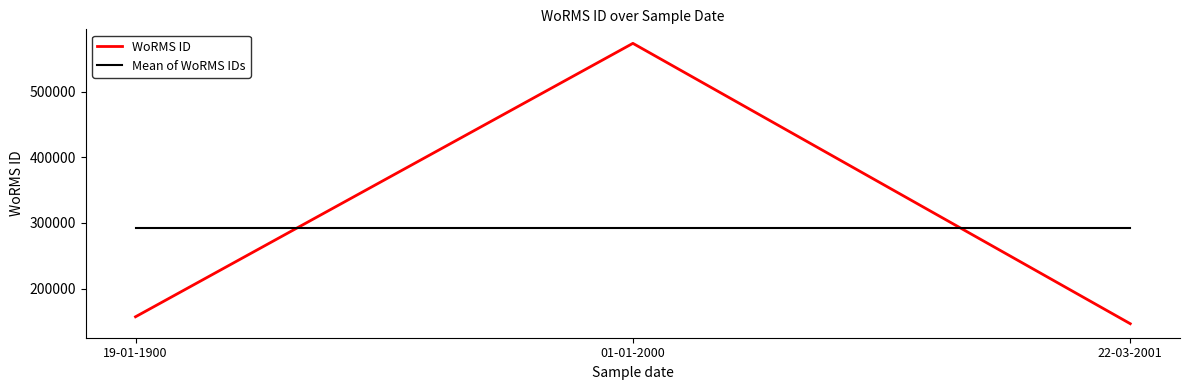

At which label is WoRMS ID closest to 359948?

19-01-1900